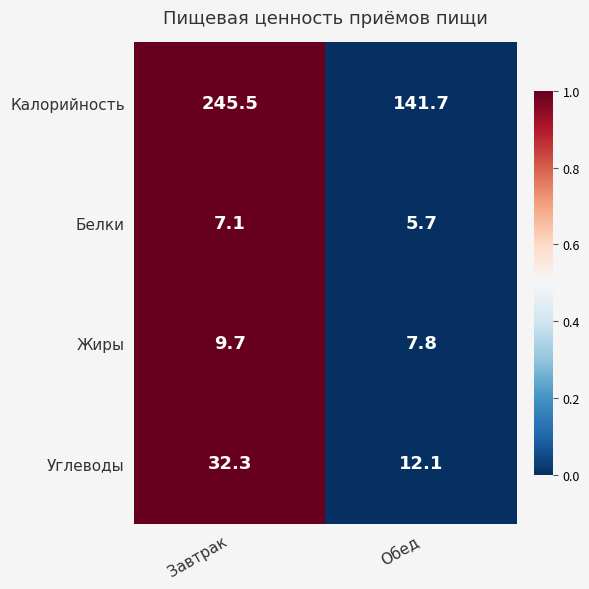

True or false: Белки has a value of 9.4 at Обед.

False